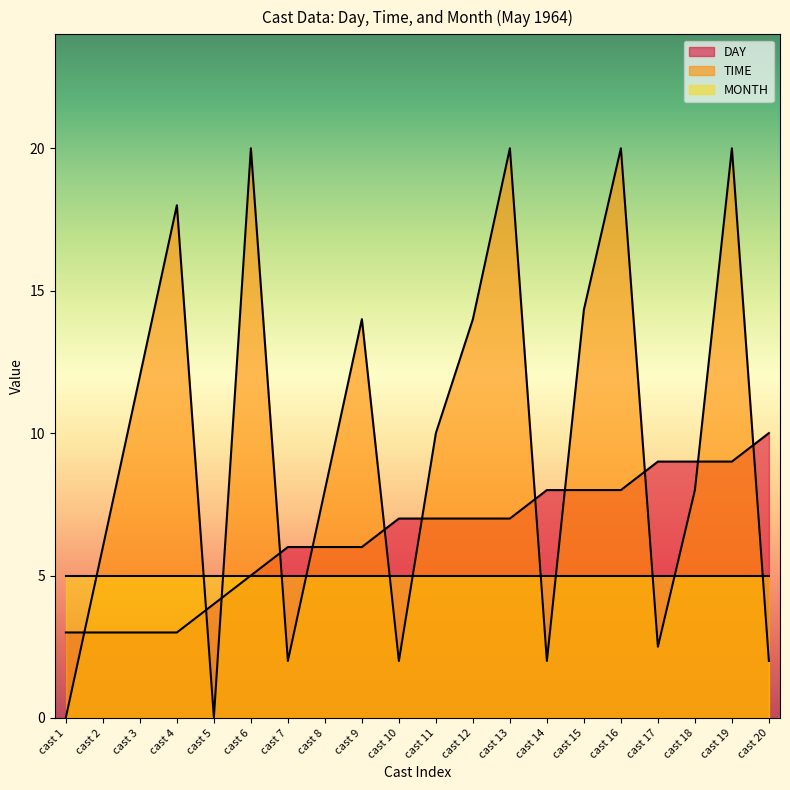

At how many categories does at least one series exceed 10?

9